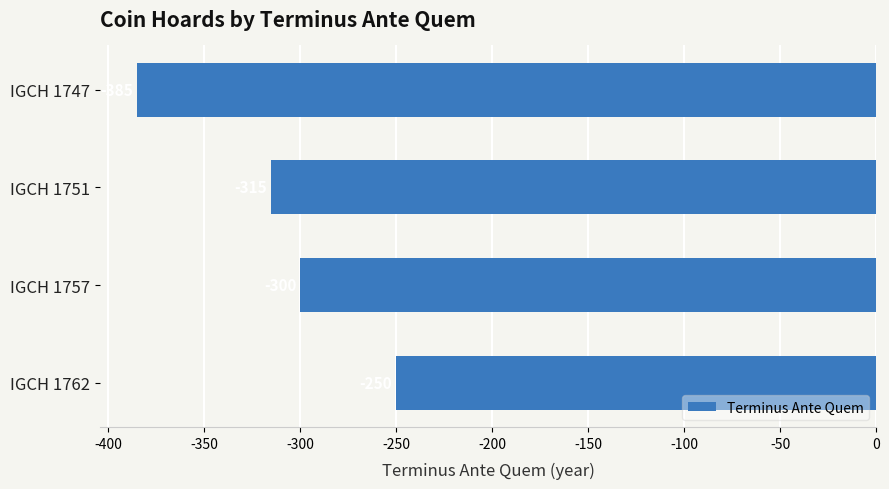

Does the chart contain any negative values?

Yes